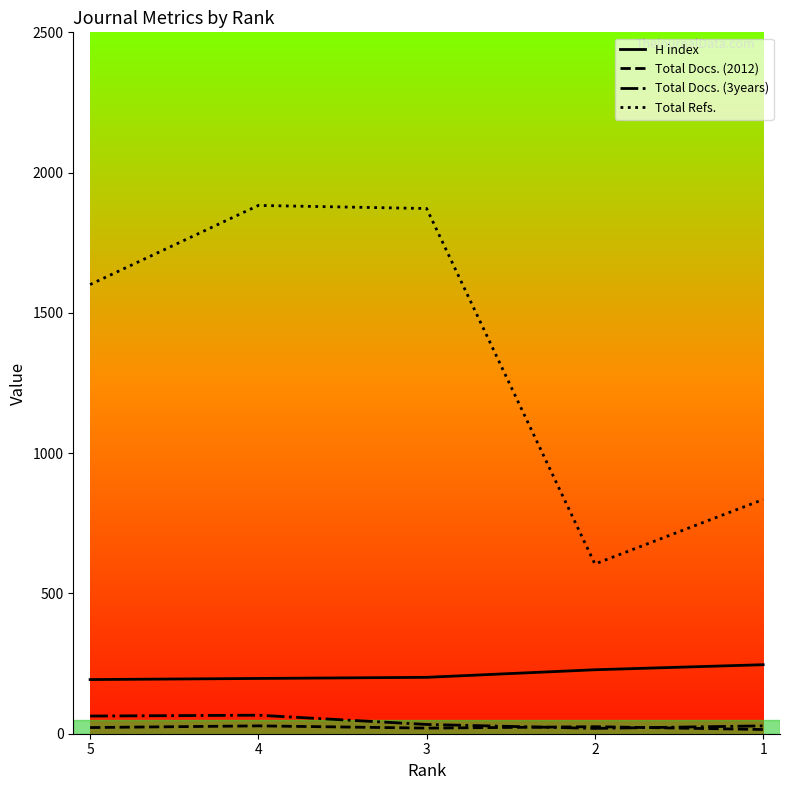

What is the maximum value for Total Refs.?

1883